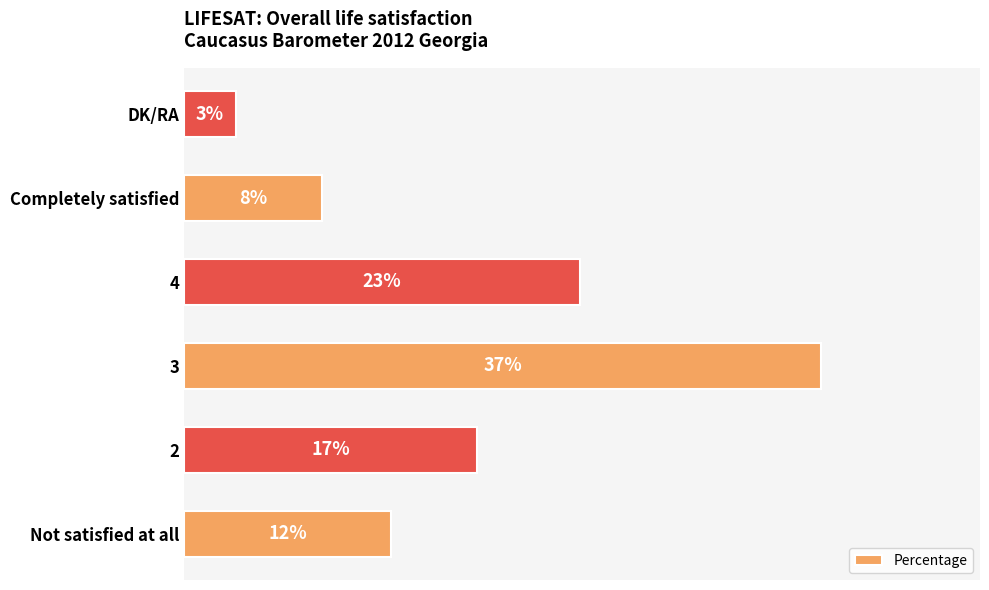

Between Completely satisfied and DK/RA, which is larger?

Completely satisfied